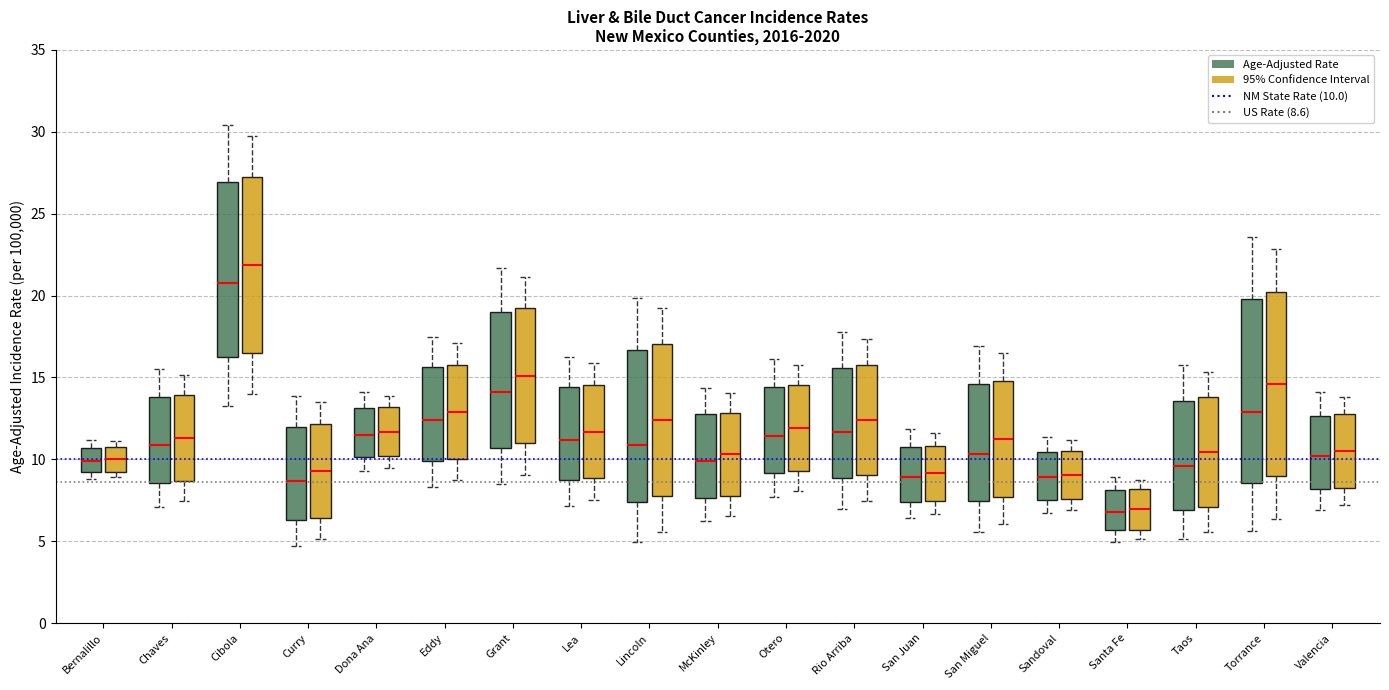

Where does the lower whisker of the box for Sandoval (Age-Adjusted Rate) end on the y-axis? The values are not printed on the chart, so give them approximately, as read against the axis.

6.5